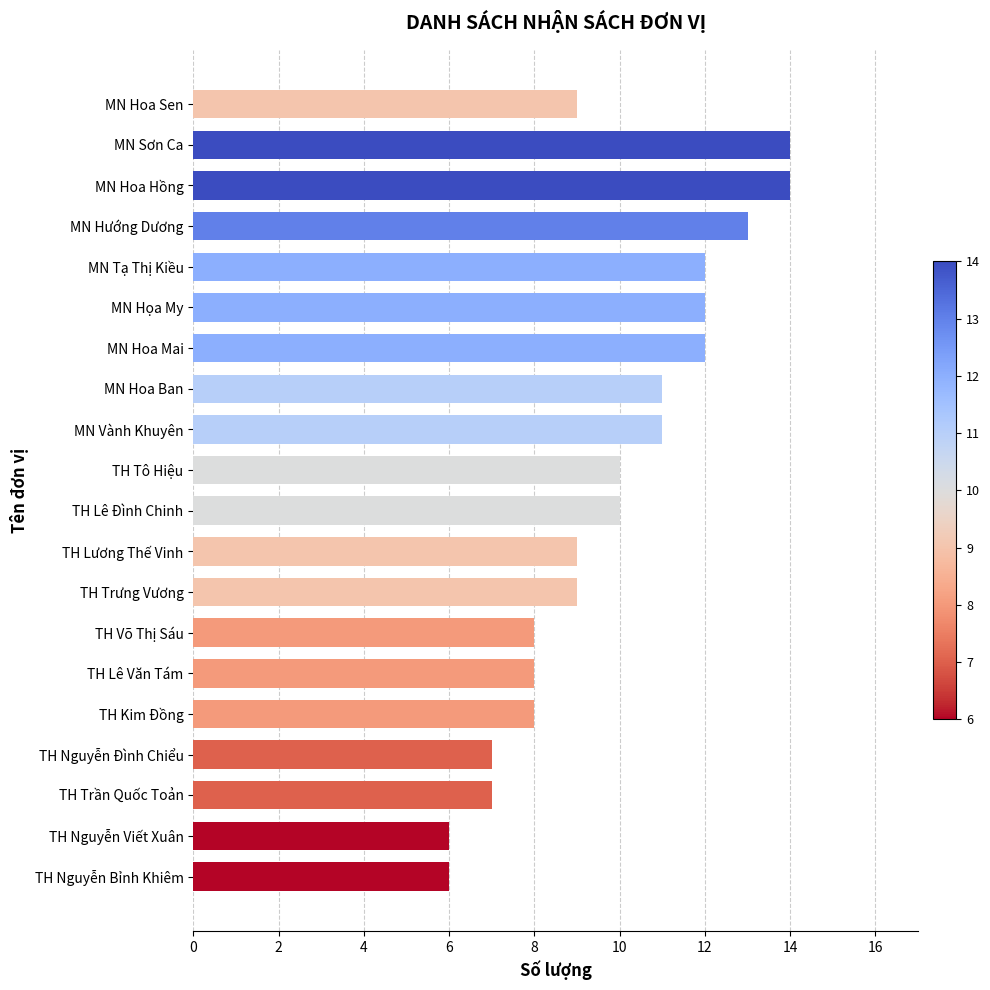

Reading top to bottom, what are all the values shown in this chart?

9	14	14	13	12	12	12	11	11	10	10	9	9	8	8	8	7	7	6	6